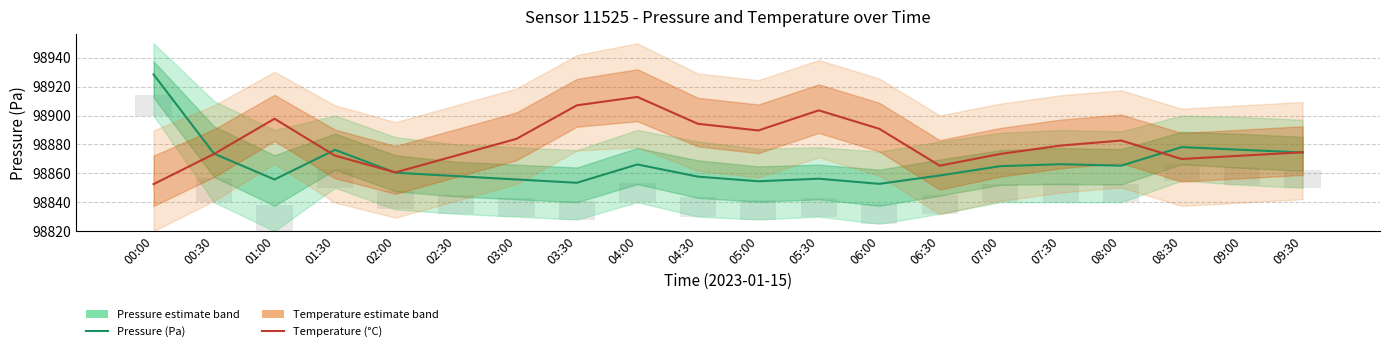

Which category has the lowest value in the Temperature (°C) series?

00:00